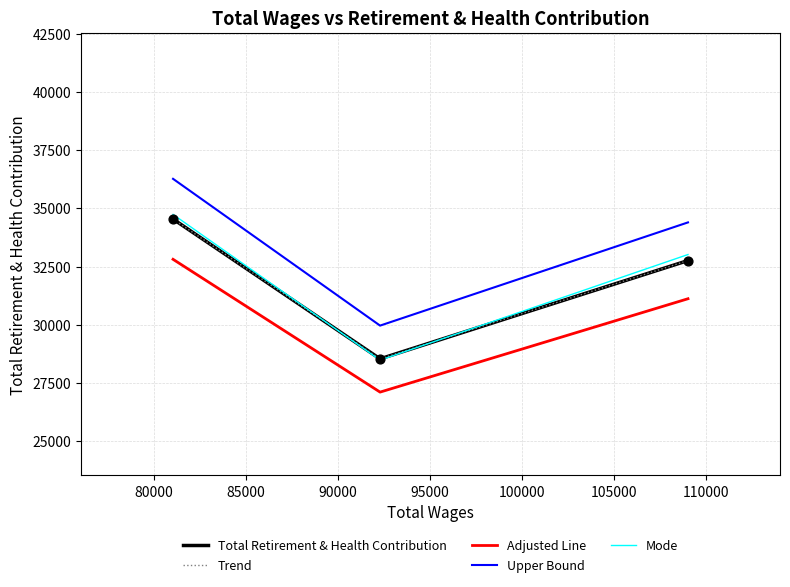

What is the lowest value of the Mode series?

28482.7